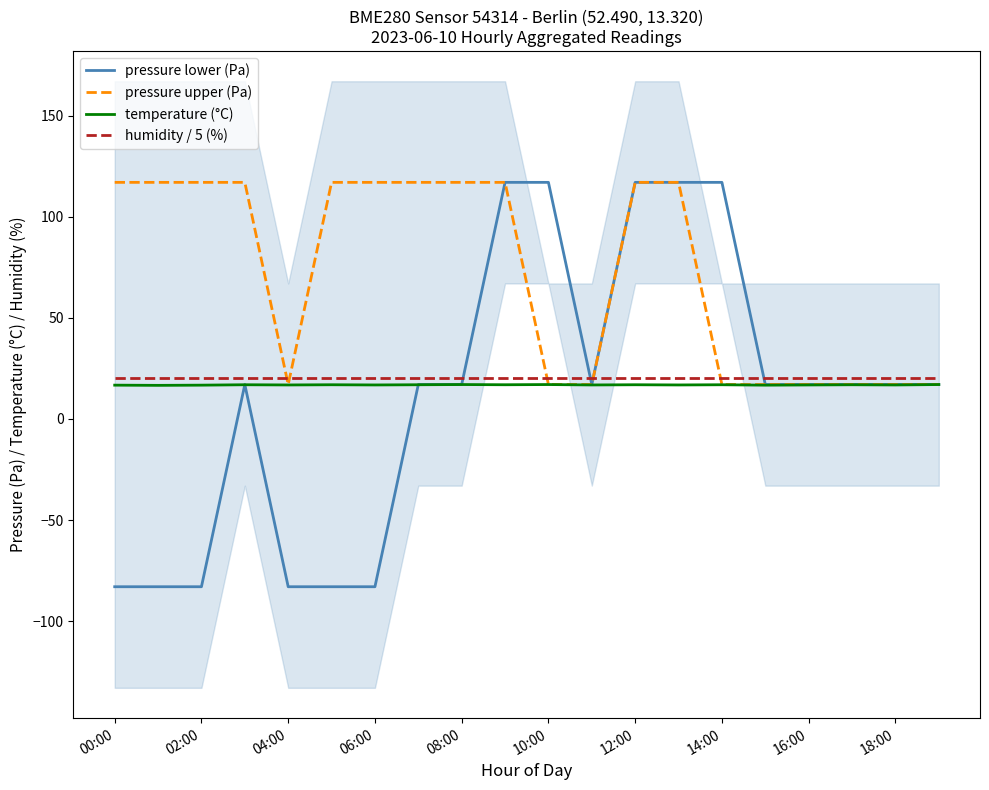

Reading right to left, extract all data points from this chart.

pressure lower (Pa): 17.0	17.0	17.0	17.0	17.0	117.0	117.0	117.0	17.0	117.0	117.0	17.0	17.0	-83.0	-83.0	-83.0	17.0	-83.0	-83.0	-83.0
pressure upper (Pa): 17.0	17.0	17.0	17.0	17.0	17.0	117.0	117.0	17.0	17.0	117.0	117.0	117.0	117.0	117.0	17.0	117.0	117.0	117.0	117.0
temperature (°C): 17.0	16.8	16.9	16.8	16.7	16.9	16.8	16.9	16.8	17.0	16.9	17.0	16.9	16.8	16.9	16.8	16.9	16.7	16.6	16.7
humidity / 5 (%): 20.0	20.0	20.0	20.0	20.0	20.0	20.0	20.0	20.0	20.0	20.0	20.0	20.0	20.0	20.0	20.0	20.0	20.0	20.0	20.0